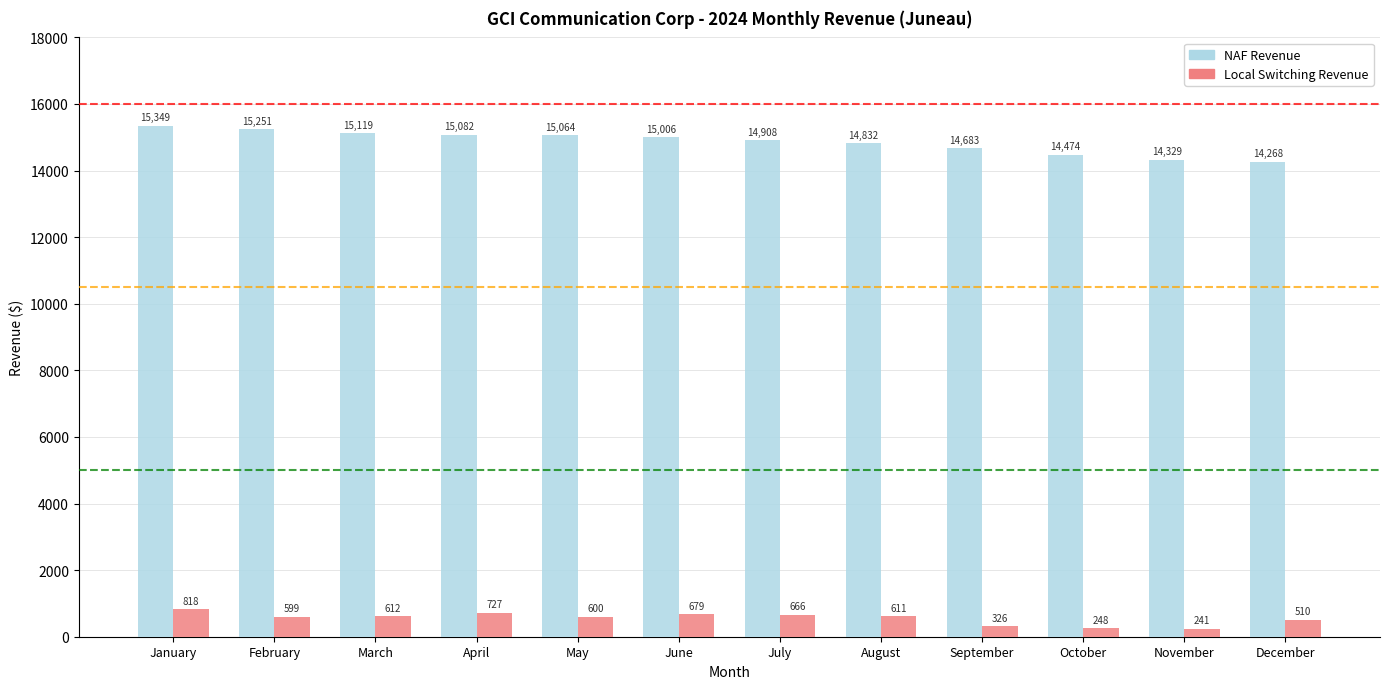

What is the value of the Local Switching Revenue bar at the 12th from the left?

509.9